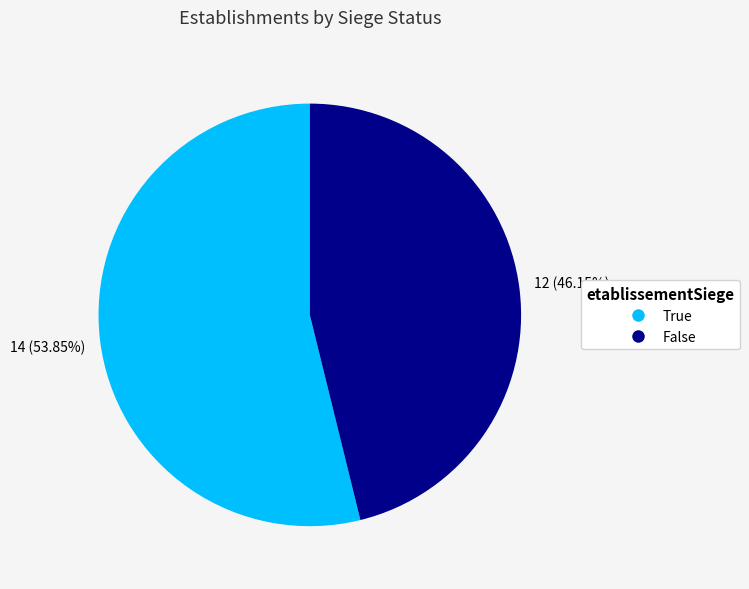

Is there a majority slice in this chart?

Yes